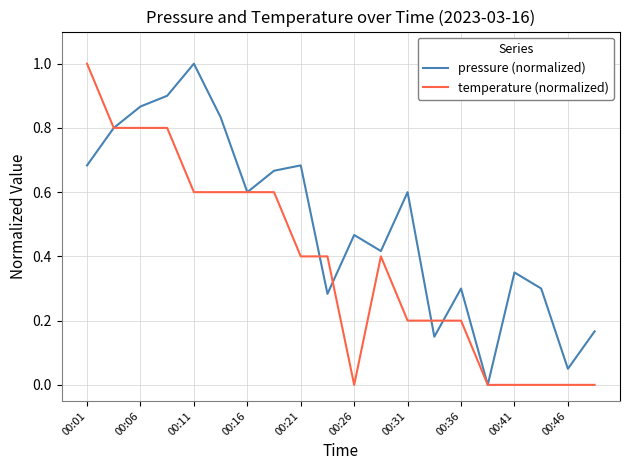

What is the maximum value for pressure (normalized)?

1.0